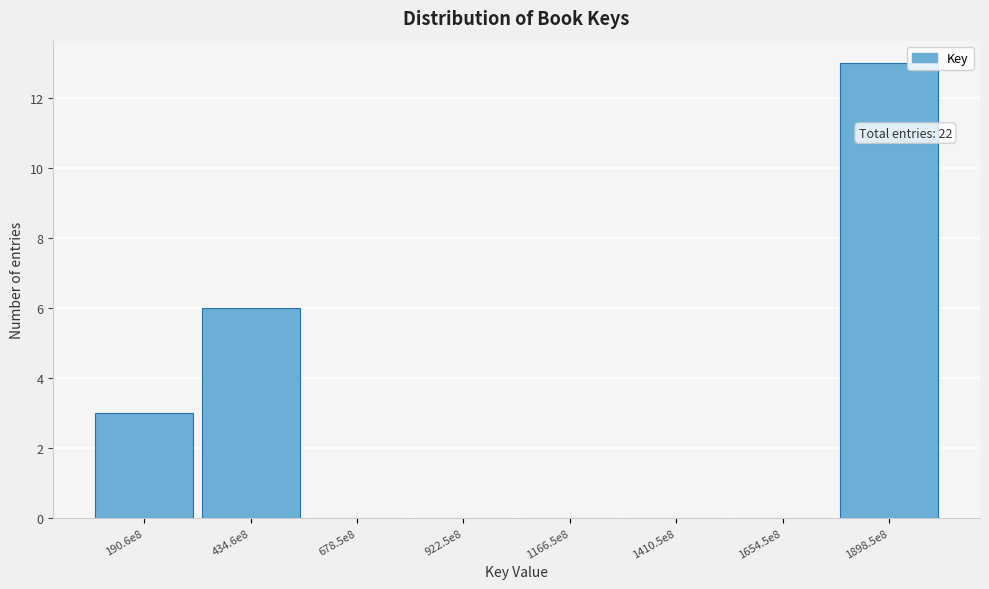

Reading left to right, transcribe all the data shown in this chart.

190.6e8=3	434.6e8=6	678.5e8=0	922.5e8=0	1166.5e8=0	1410.5e8=0	1654.5e8=0	1898.5e8=13